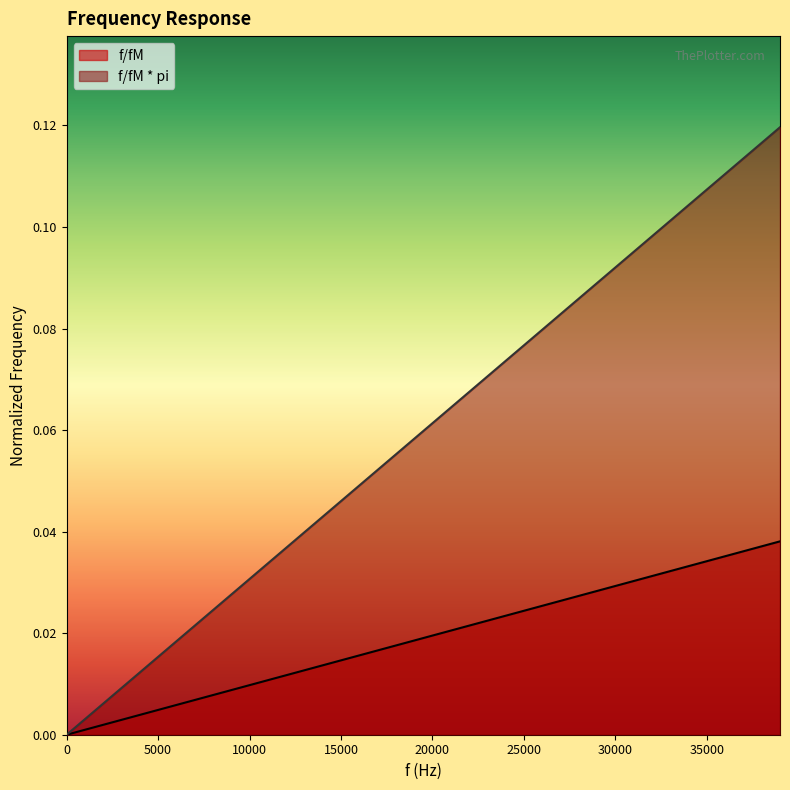

Between 0 and 6000, which is larger?

6000